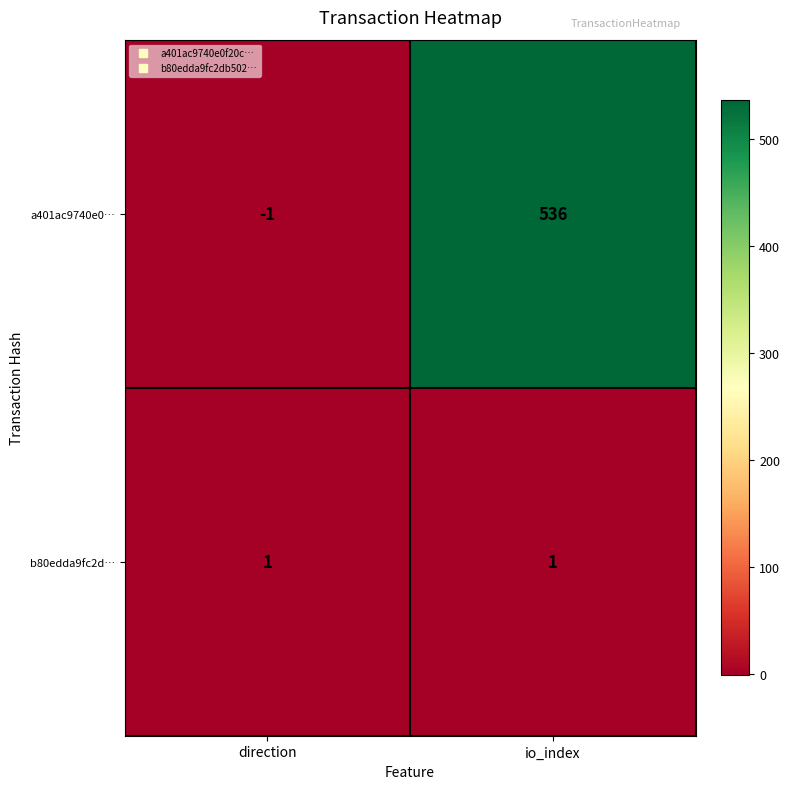

Reading right to left, what are all the values shown in this chart?

a401ac9740e0…: io_index=536	direction=-1
b80edda9fc2d…: io_index=1	direction=1